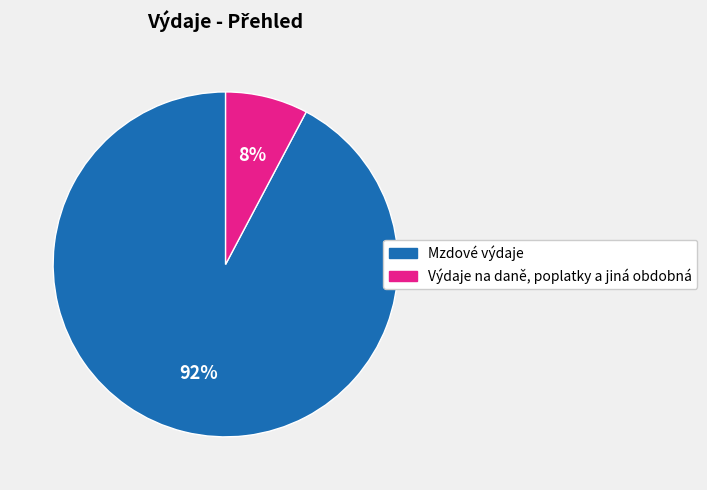

To the nearest percent, what is the average slice percentage?

50%